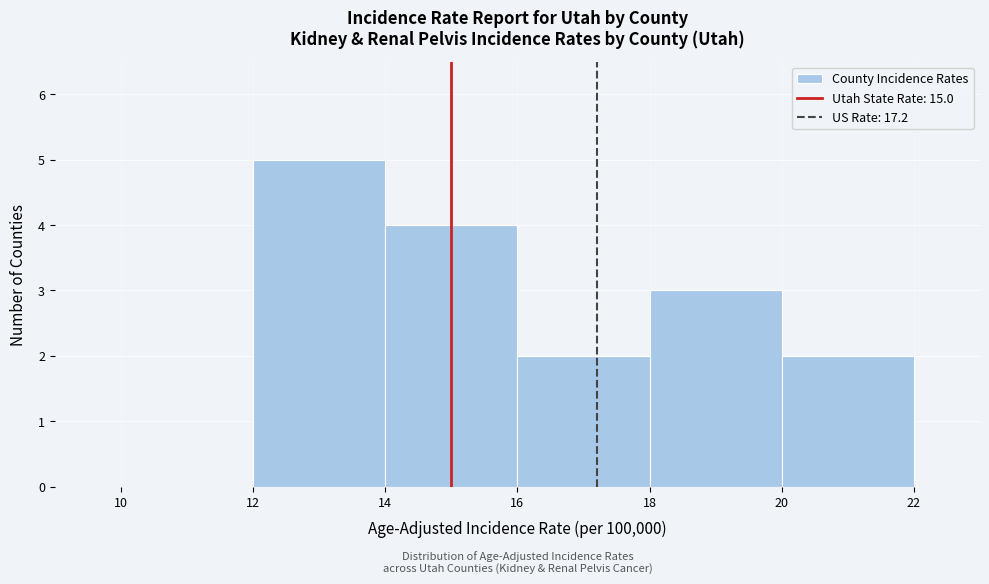

Which range on the x-axis has the tallest bar?

12 to 14